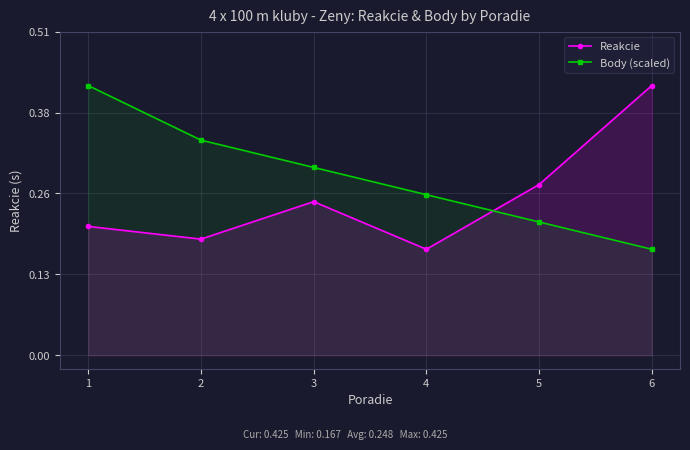

At how many categories does at least one series exceed 0?

6